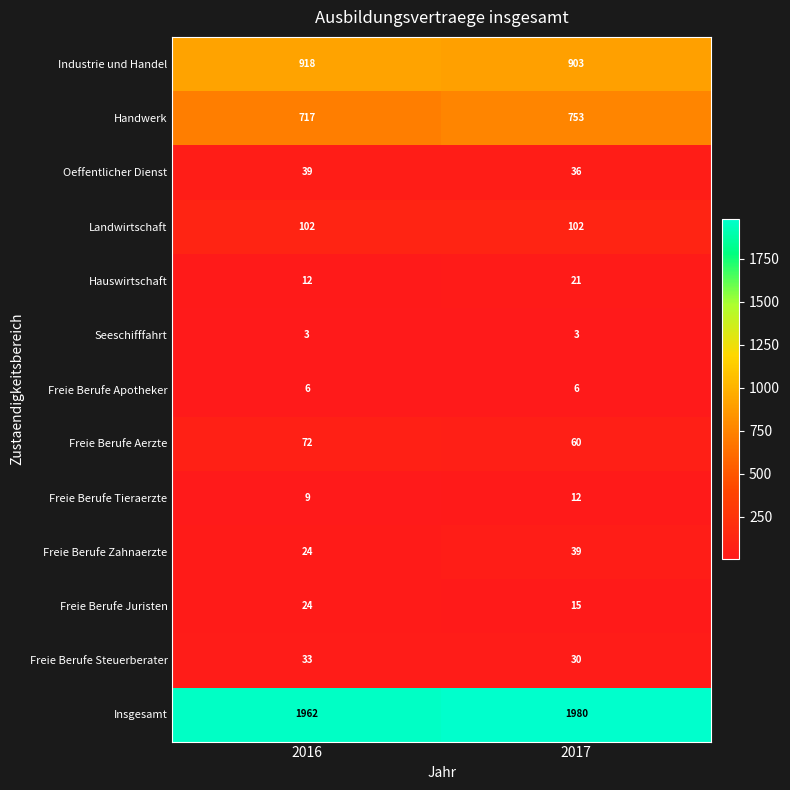

Reading left to right, extract all data points from this chart.

Industrie und Handel: 2016=918	2017=903
Handwerk: 2016=717	2017=753
Oeffentlicher Dienst: 2016=39	2017=36
Landwirtschaft: 2016=102	2017=102
Hauswirtschaft: 2016=12	2017=21
Seeschifffahrt: 2016=3	2017=3
Freie Berufe Apotheker: 2016=6	2017=6
Freie Berufe Aerzte: 2016=72	2017=60
Freie Berufe Tieraerzte: 2016=9	2017=12
Freie Berufe Zahnaerzte: 2016=24	2017=39
Freie Berufe Juristen: 2016=24	2017=15
Freie Berufe Steuerberater: 2016=33	2017=30
Insgesamt: 2016=1962	2017=1980